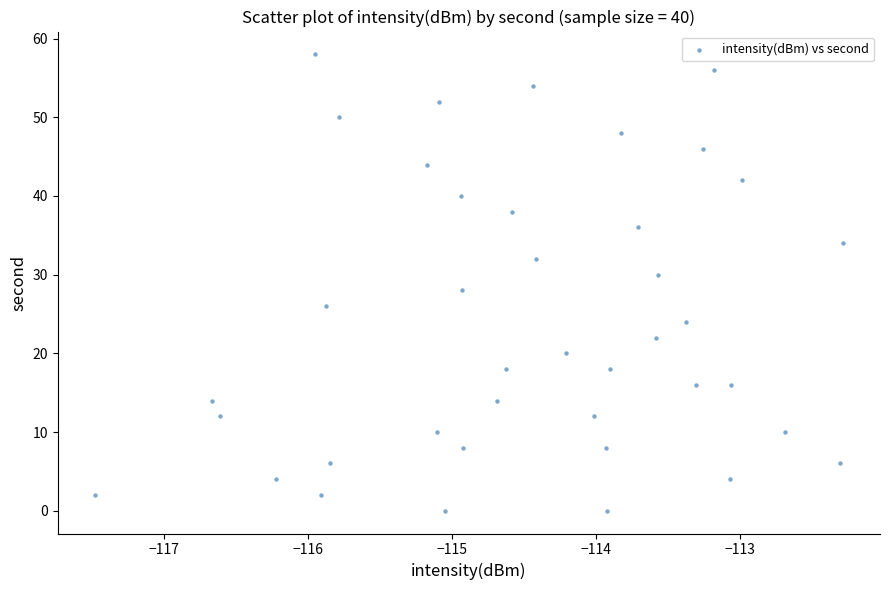

What is the range of Y values (max minus min)?

58